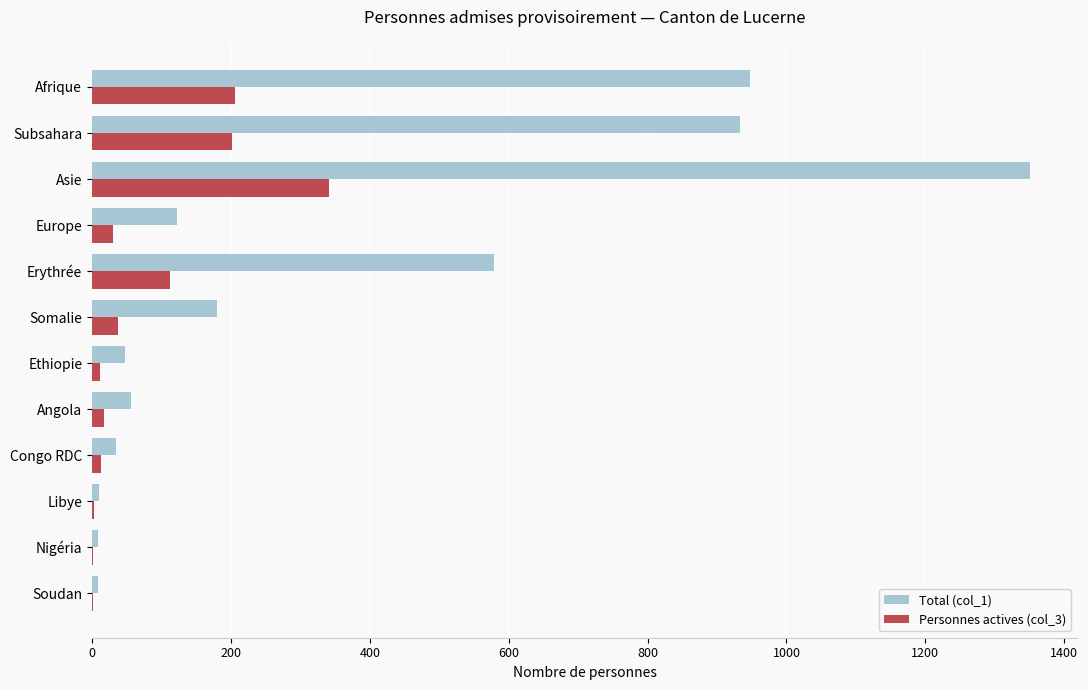

How many categories are shown in the chart?

12